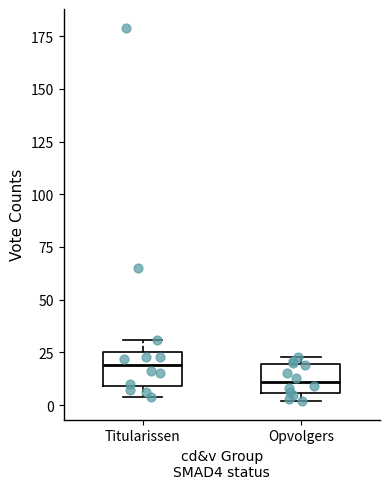

Reading left to right, read every box against the y-axis: the position of its median line, the range the box covers, and the ends of its whiskers. The values are not printed on the chart, so give them approximately, as read against the axis.

Titularissen: median 20, box 10 to 25, whiskers 5 to 30
Opvolgers: median 10, box 5 to 20, whiskers 0 to 25